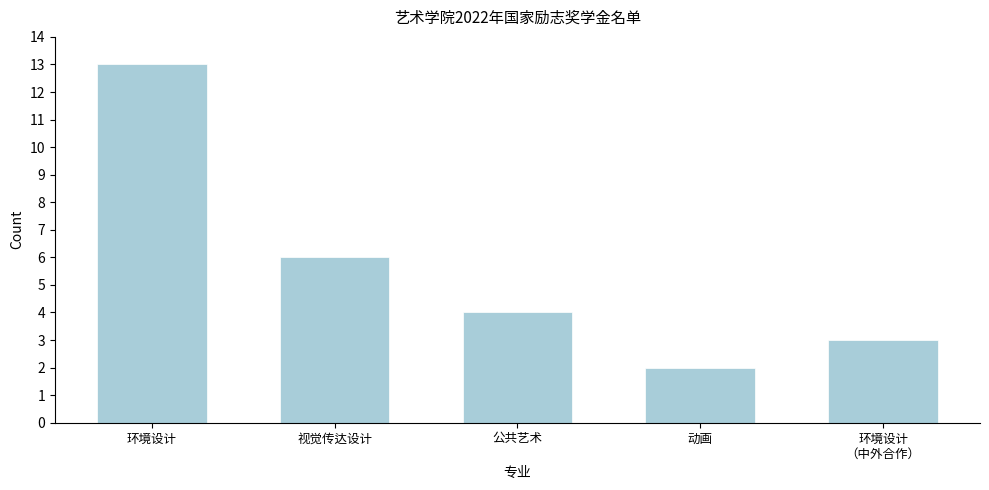

Reading left to right, list all the values displayed in this chart.

13	6	4	2	3